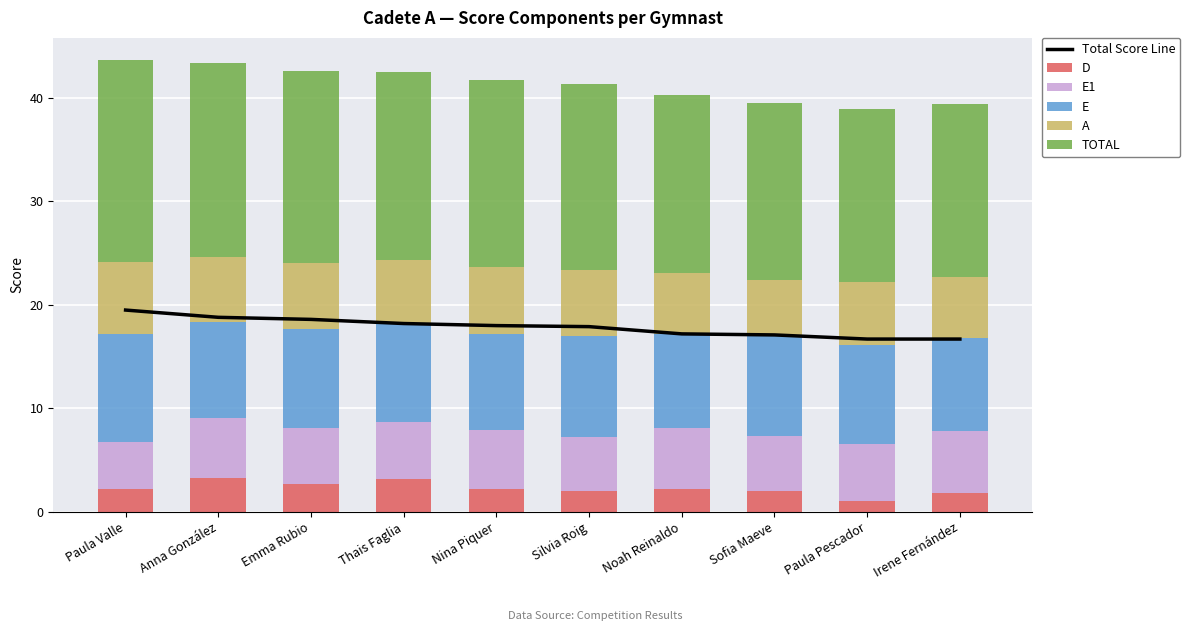

Reading left to right, extract all data points from this chart.

Total Score Line: Paula Valle=19.5	Anna González=18.8	Emma Rubio=18.6	Thais Faglia=18.2	Nina Piquer=18.0	Silvia Roig=17.9	Noah Reinaldo=17.2	Sofia Maeve=17.1	Paula Pescador=16.7	Irene Fernández=16.7
D: Paula Valle=2.2	Anna González=3.3	Emma Rubio=2.7	Thais Faglia=3.2	Nina Piquer=2.2	Silvia Roig=2.0	Noah Reinaldo=2.2	Sofia Maeve=2.0	Paula Pescador=1.1	Irene Fernández=1.8
E1: Paula Valle=4.6	Anna González=5.8	Emma Rubio=5.4	Thais Faglia=5.5	Nina Piquer=5.7	Silvia Roig=5.2	Noah Reinaldo=5.9	Sofia Maeve=5.3	Paula Pescador=5.5	Irene Fernández=6.0
E: Paula Valle=10.4	Anna González=9.2	Emma Rubio=9.6	Thais Faglia=9.5	Nina Piquer=9.3	Silvia Roig=9.8	Noah Reinaldo=9.1	Sofia Maeve=9.7	Paula Pescador=9.5	Irene Fernández=9.0
A: Paula Valle=6.9	Anna González=6.3	Emma Rubio=6.3	Thais Faglia=6.1	Nina Piquer=6.5	Silvia Roig=6.4	Noah Reinaldo=5.9	Sofia Maeve=5.4	Paula Pescador=6.1	Irene Fernández=5.9
TOTAL: Paula Valle=19.5	Anna González=18.8	Emma Rubio=18.6	Thais Faglia=18.2	Nina Piquer=18.0	Silvia Roig=17.9	Noah Reinaldo=17.2	Sofia Maeve=17.1	Paula Pescador=16.7	Irene Fernández=16.7